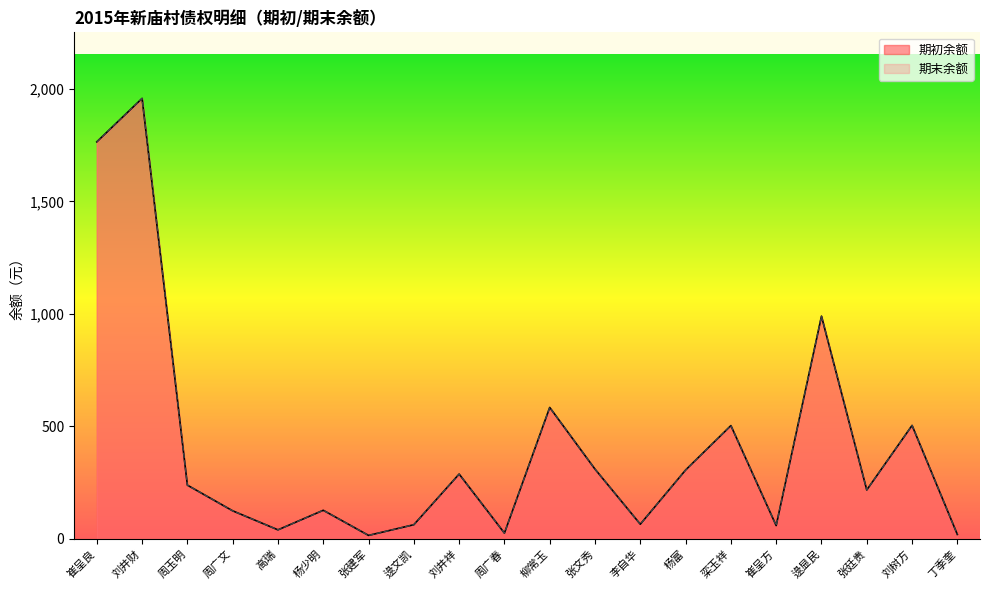

How many values in the 期初余额 series are below 239?

10